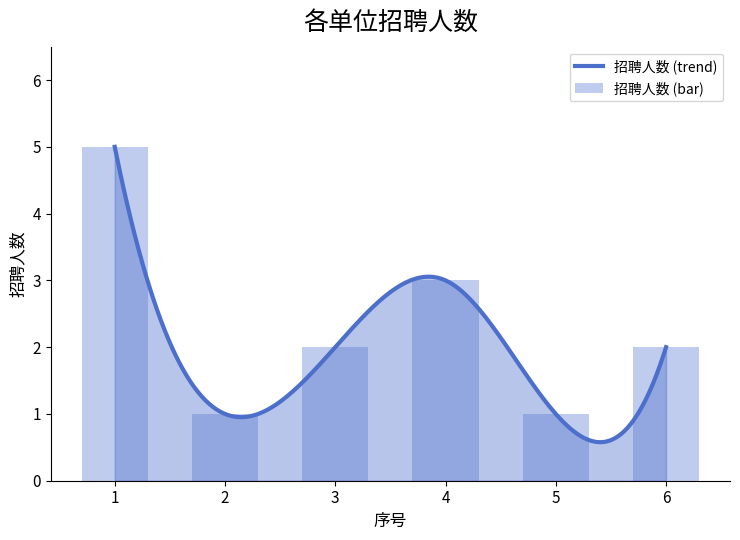

Is it true that the value at 3 is 2?

True